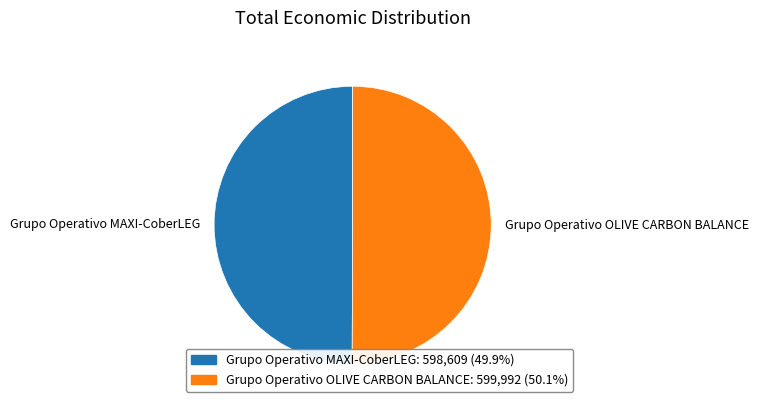

Combined, do Grupo Operativo MAXI-CoberLEG and Grupo Operativo OLIVE CARBON BALANCE account for over 50%?

Yes